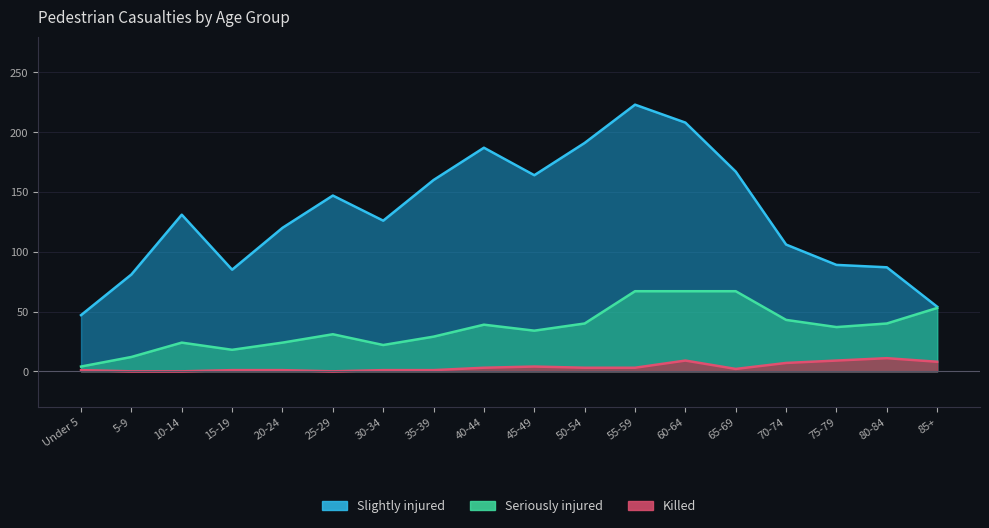

What is the total value across all series at 50-54?

234